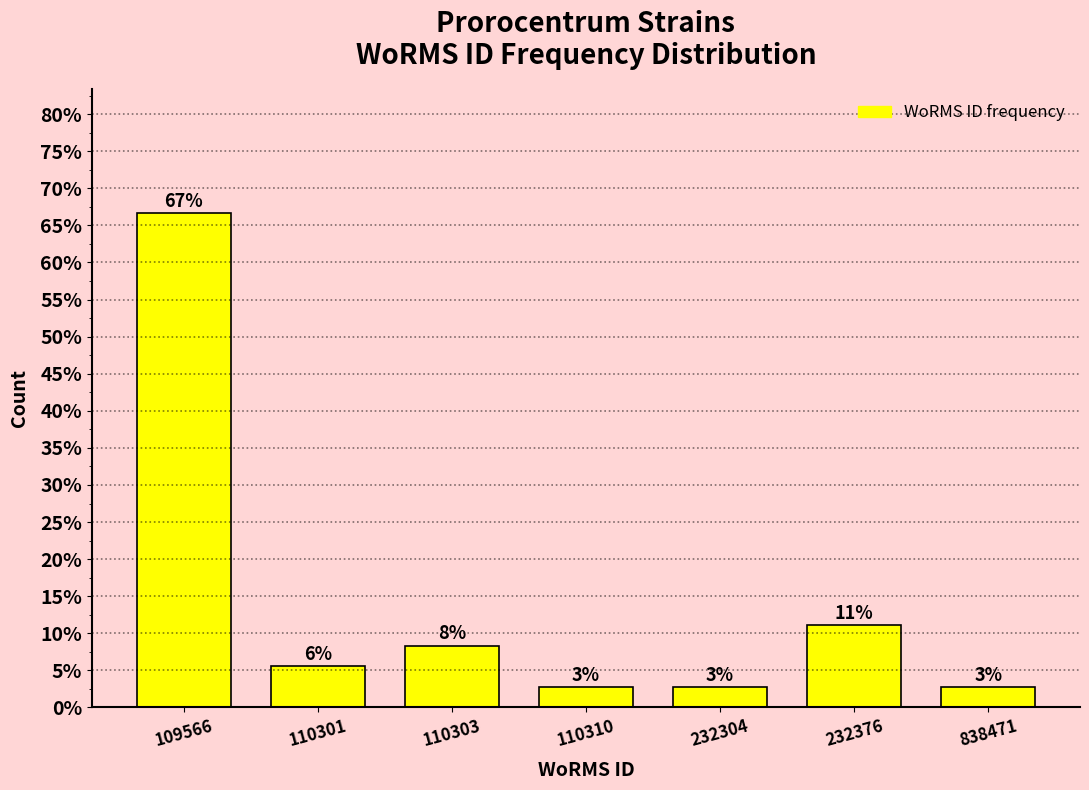

How many bars are there in total?

7